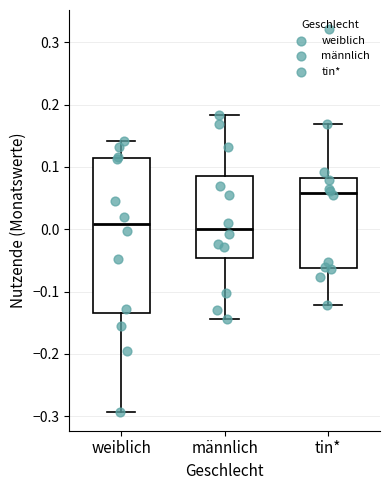

Reading left to right, transcribe this box plot: for each box, give where its median line is, the range the box spans, and where its two whiskers end, as read against the y-axis. The values are not printed on the chart, so give them approximately, as read against the axis.

weiblich: median 0.01, box -0.13 to 0.11, whiskers -0.29 to 0.14
männlich: median 0.00, box -0.05 to 0.09, whiskers -0.14 to 0.18
tin*: median 0.06, box -0.06 to 0.08, whiskers -0.12 to 0.17